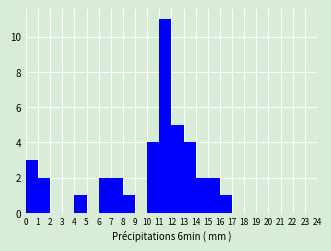

What is the height of the bar covering 8 to 9 on the x-axis? The values are not printed on the chart, so give them approximately, as read against the axis.

1